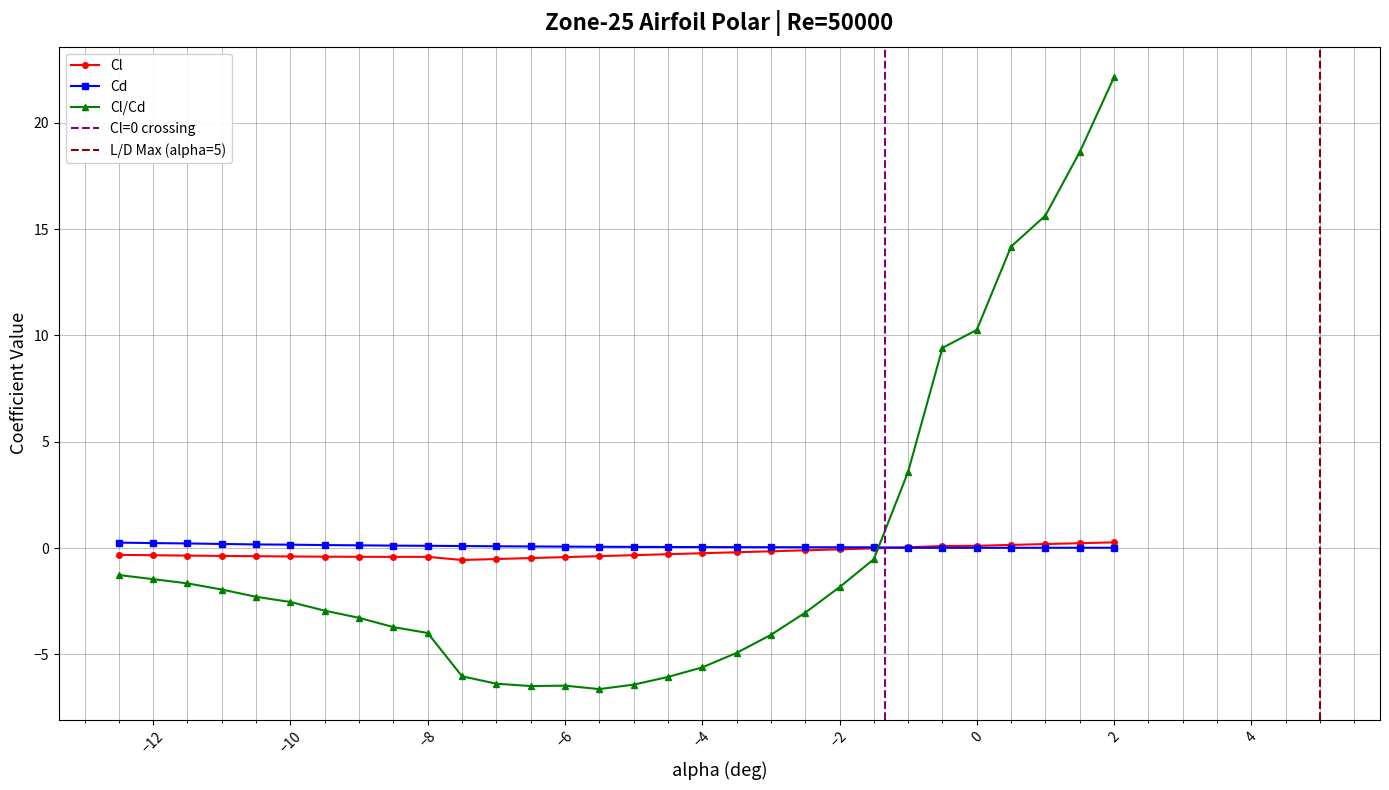

True or false: Cl has a value of -0.5 at -7.

True